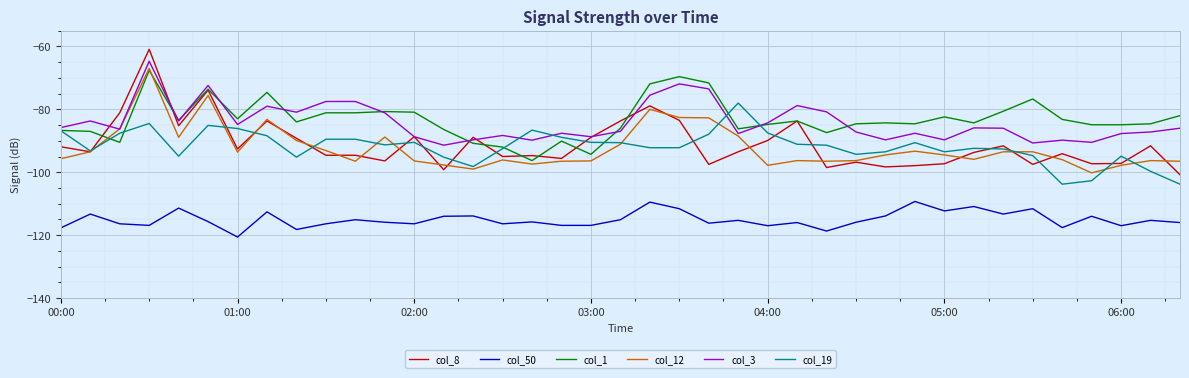

True or false: col_8 and col_50 cross at least once.

False